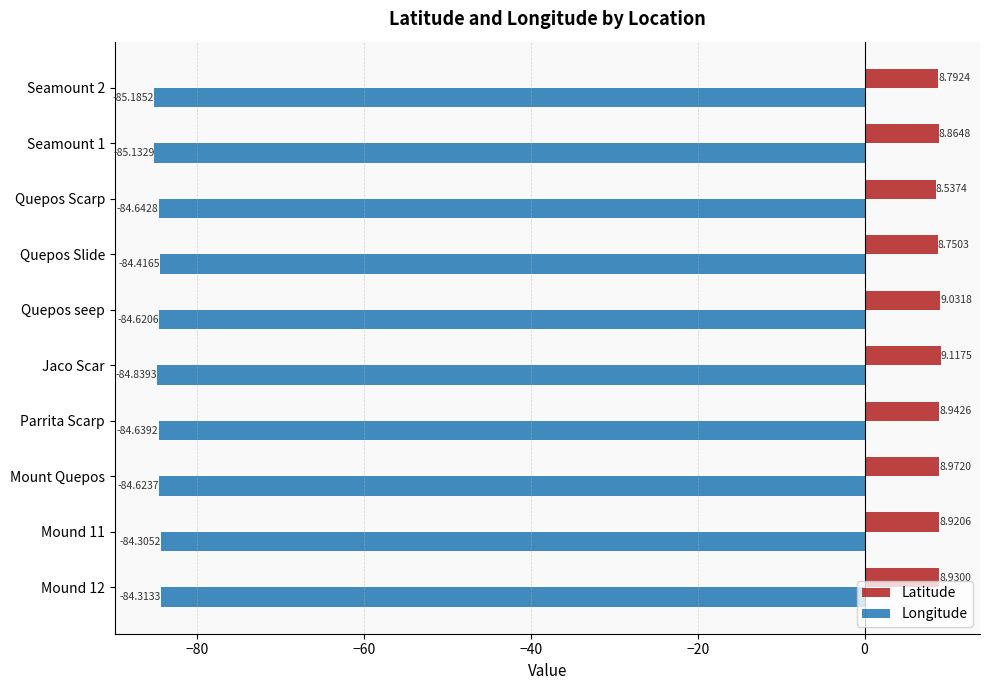

What are all the series names shown in the legend?

Latitude, Longitude